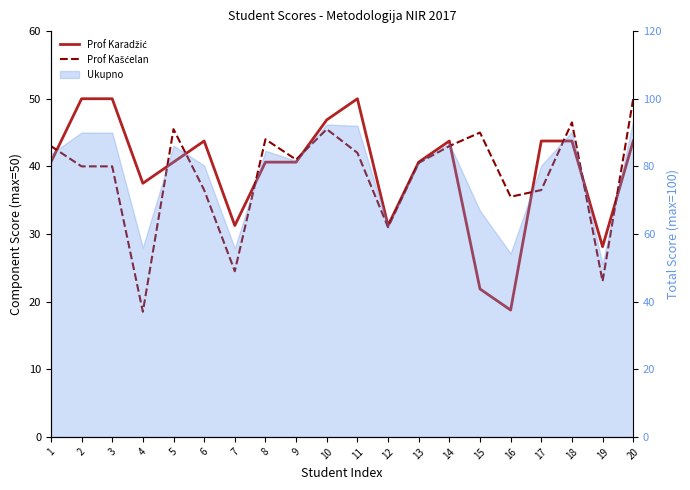

Which series has the largest range (max minus min)?

Prof Kašćelan